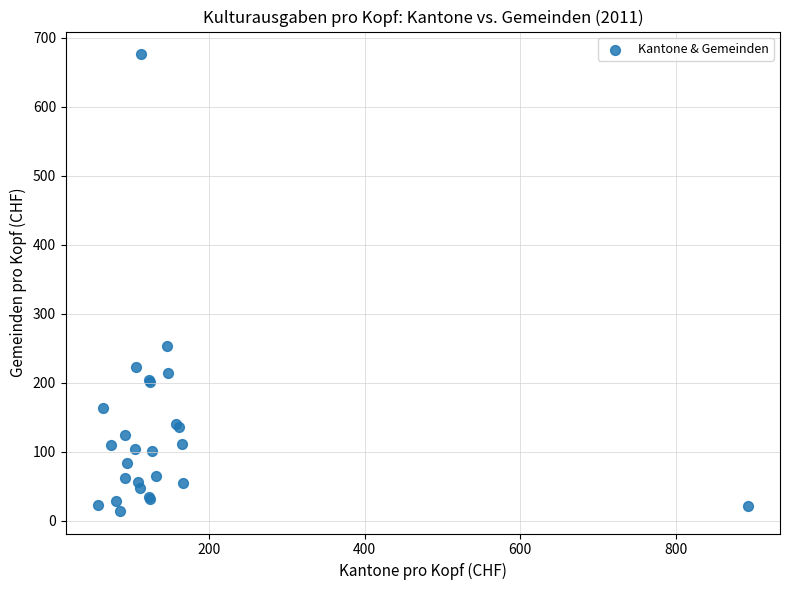

What Y value in the scatter plot is closest to 345?

252.7